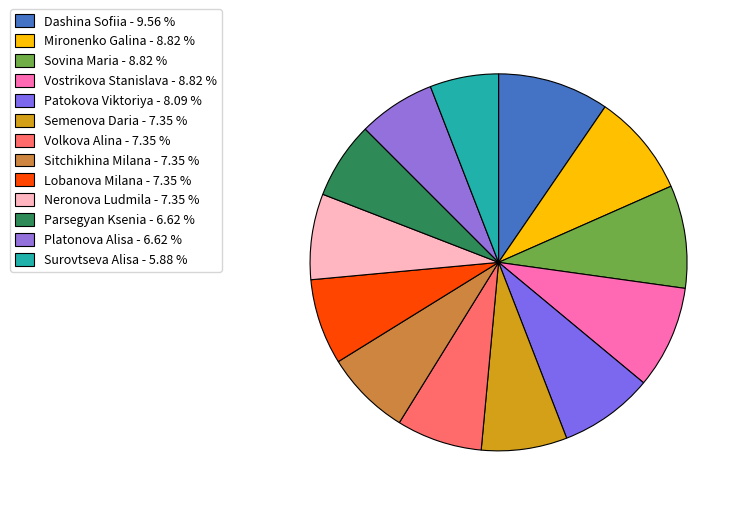

How many slices are in this pie chart?

13